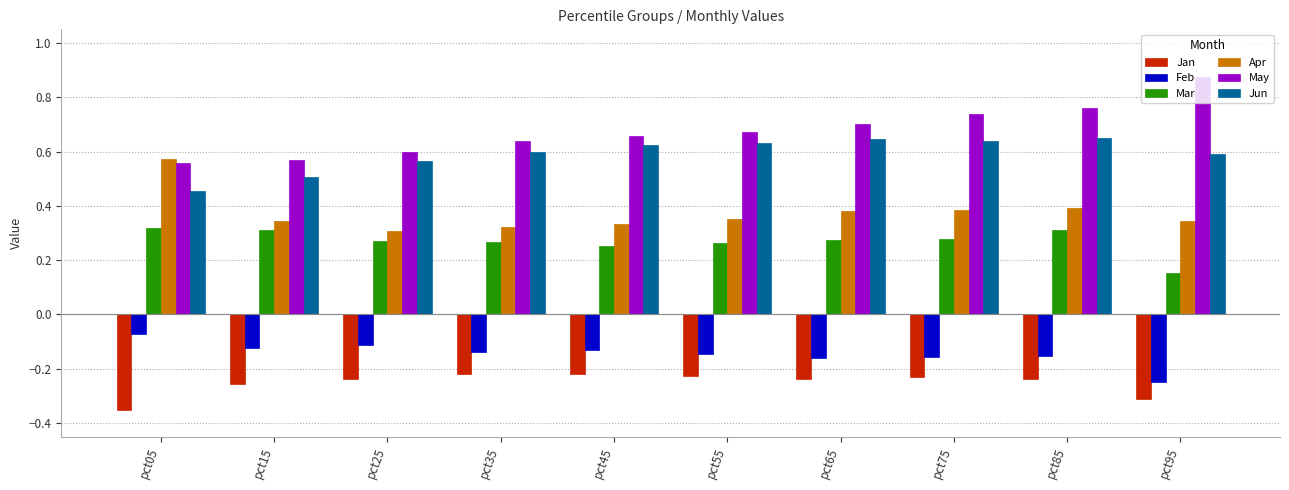

What is the spread (max minus min) of values at pct75?

1.0